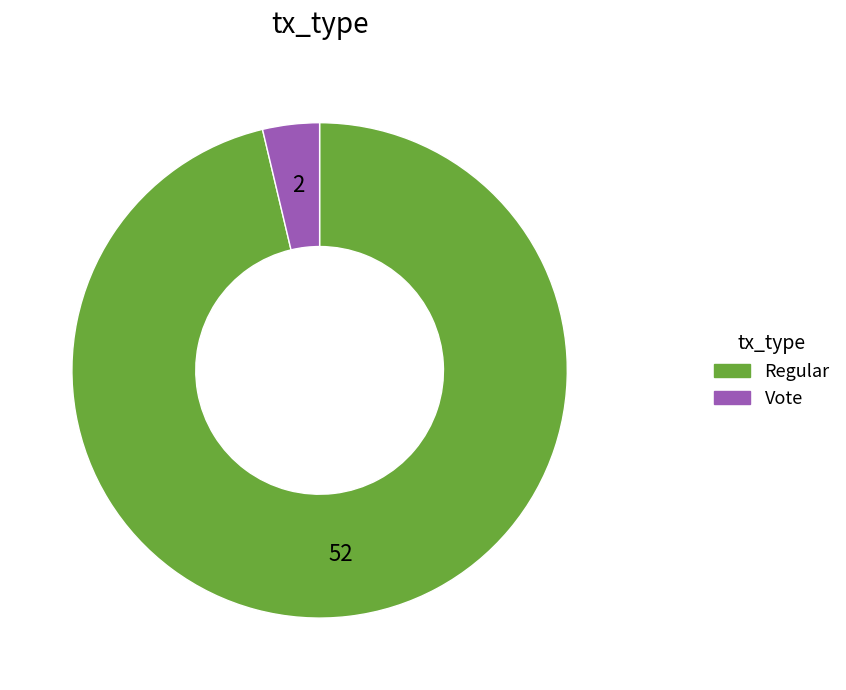

Which category has the biggest portion of the pie?

Regular